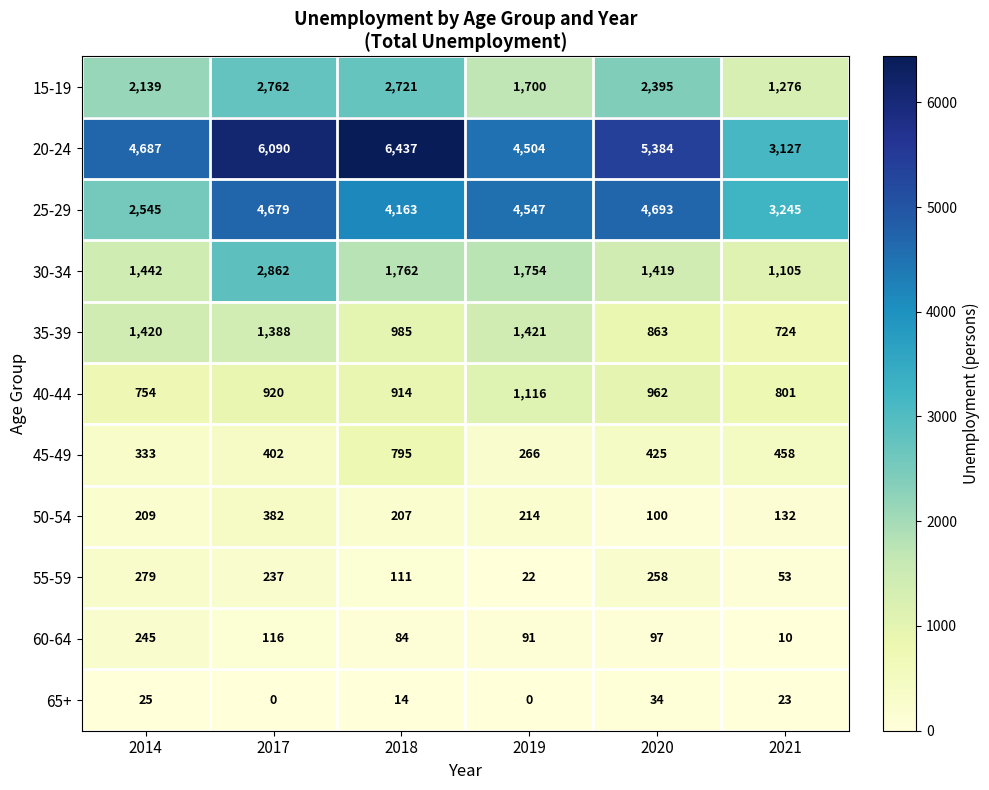

Which label corresponds to the largest value in the chart?

2018